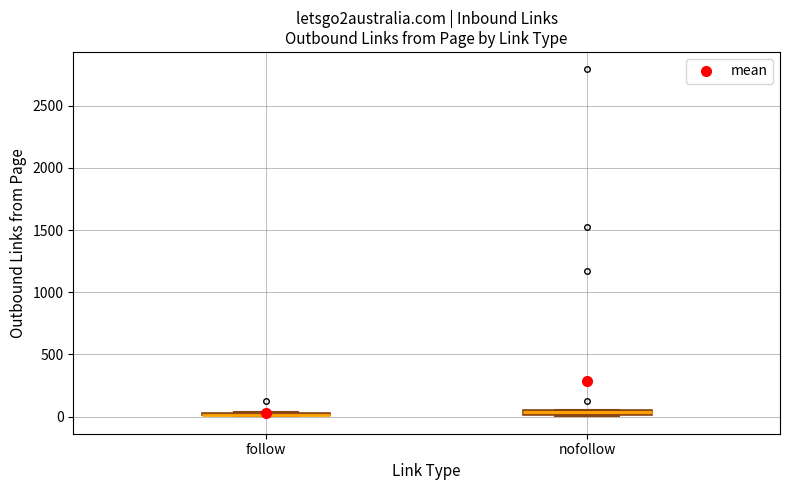

Where is the upper edge of the box for nofollow on the y-axis? The values are not printed on the chart, so give them approximately, as read against the axis.

50